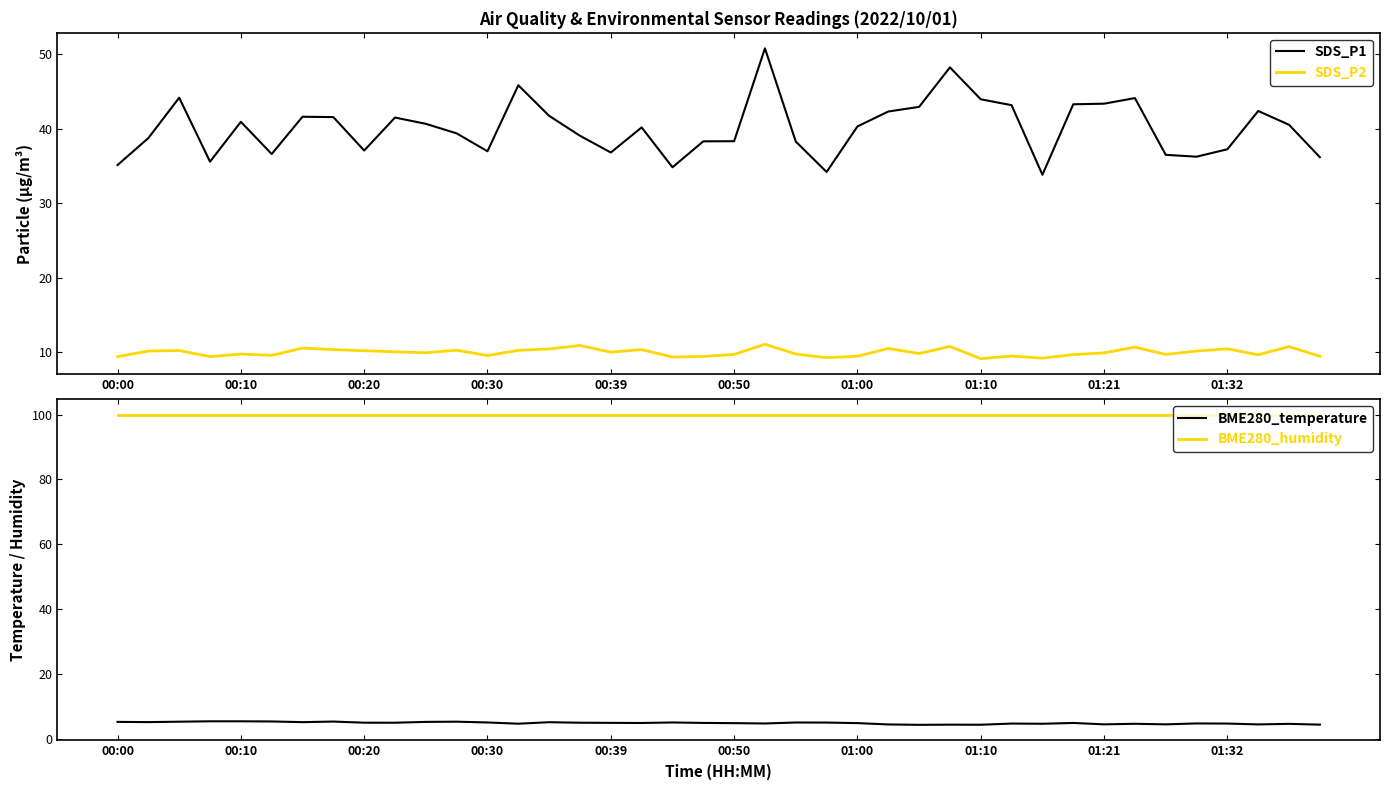

How many lines are shown in the chart?

4